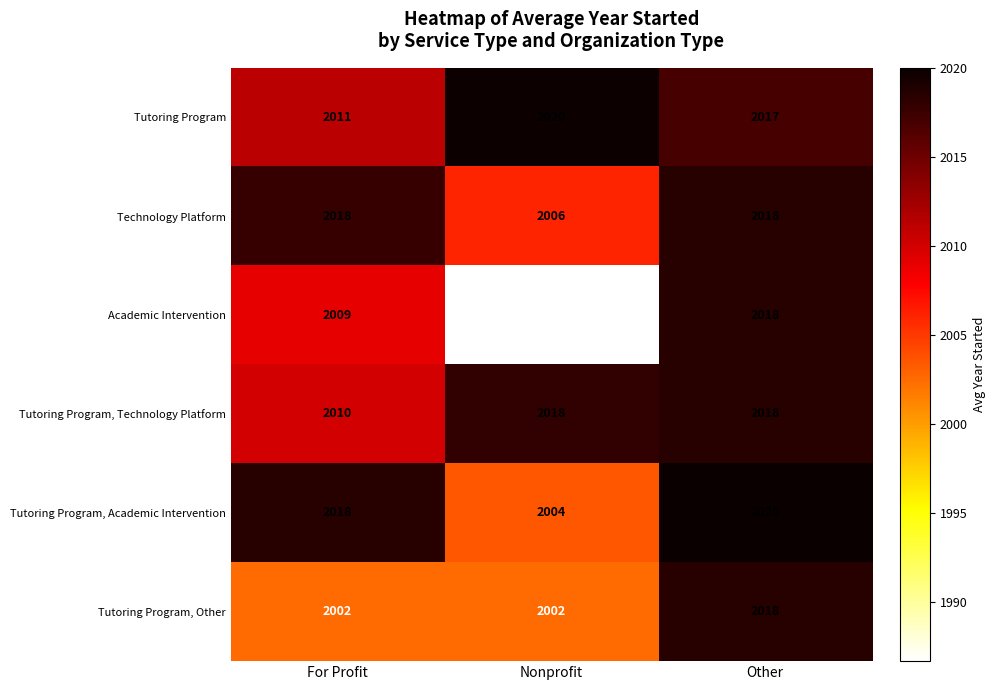

What is the difference between the highest and lowest values at Other?

3